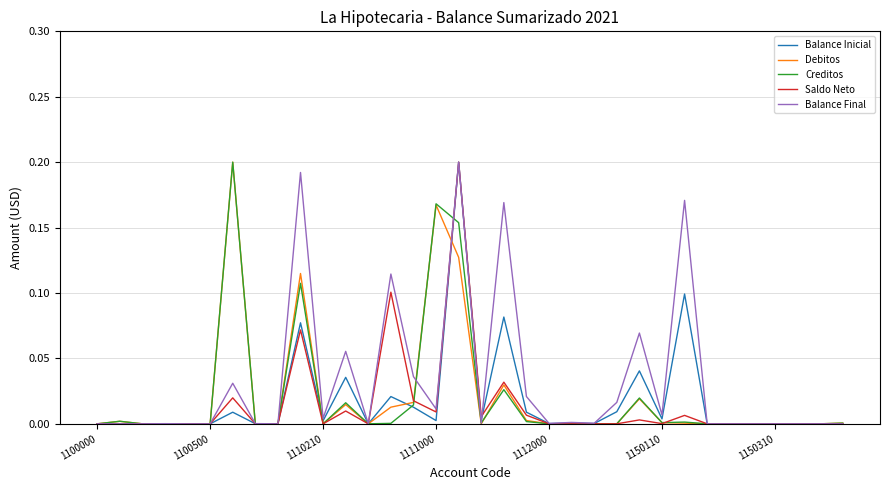

How many lines are shown in the chart?

5